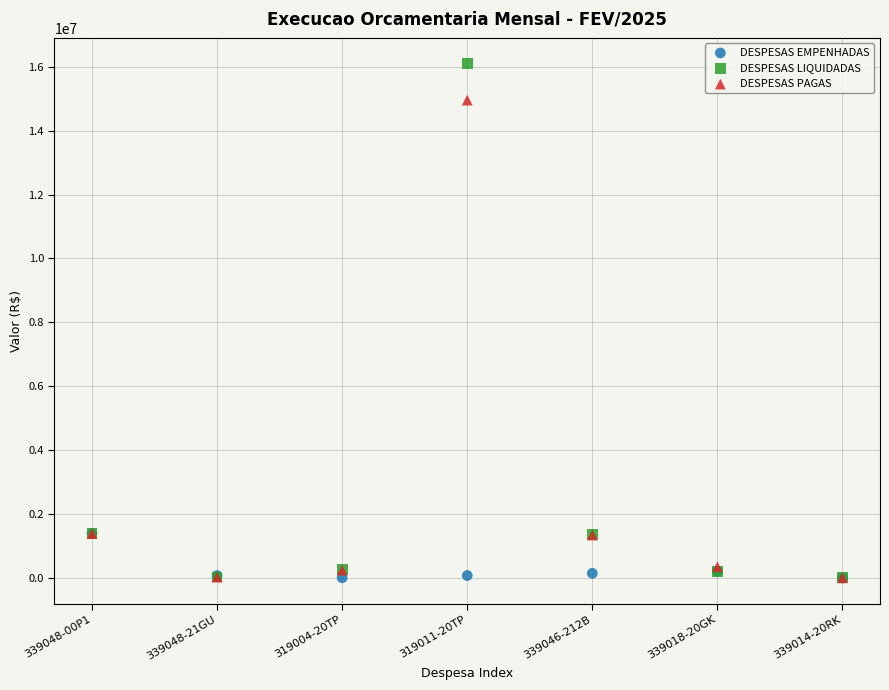

Which series reaches the maximum Y coordinate?

DESPESAS LIQUIDADAS